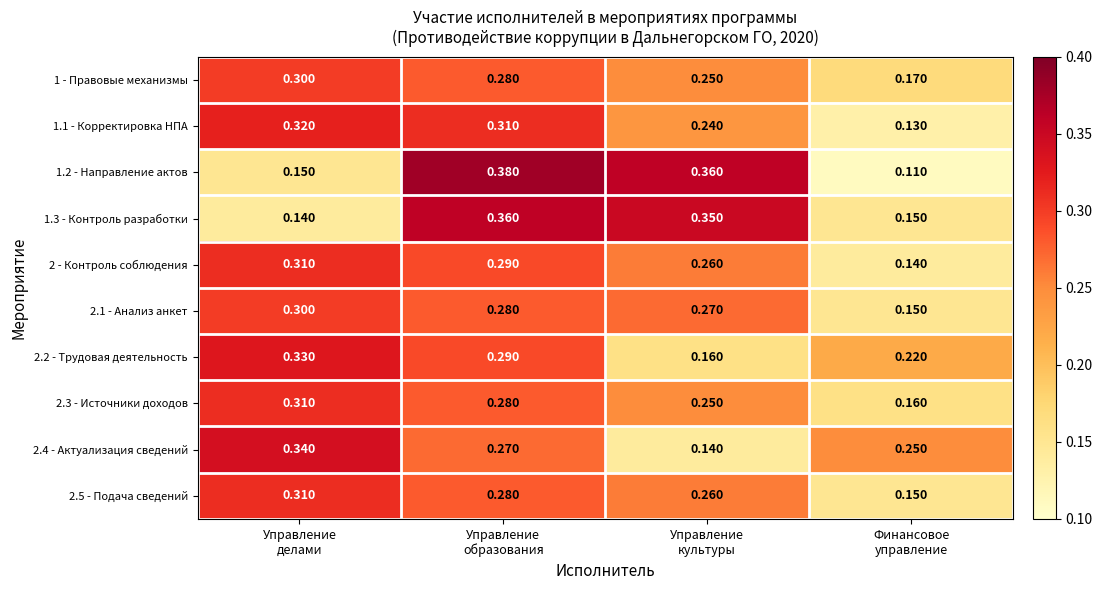

At which category is the sum across all series the highest?

Управление
образования